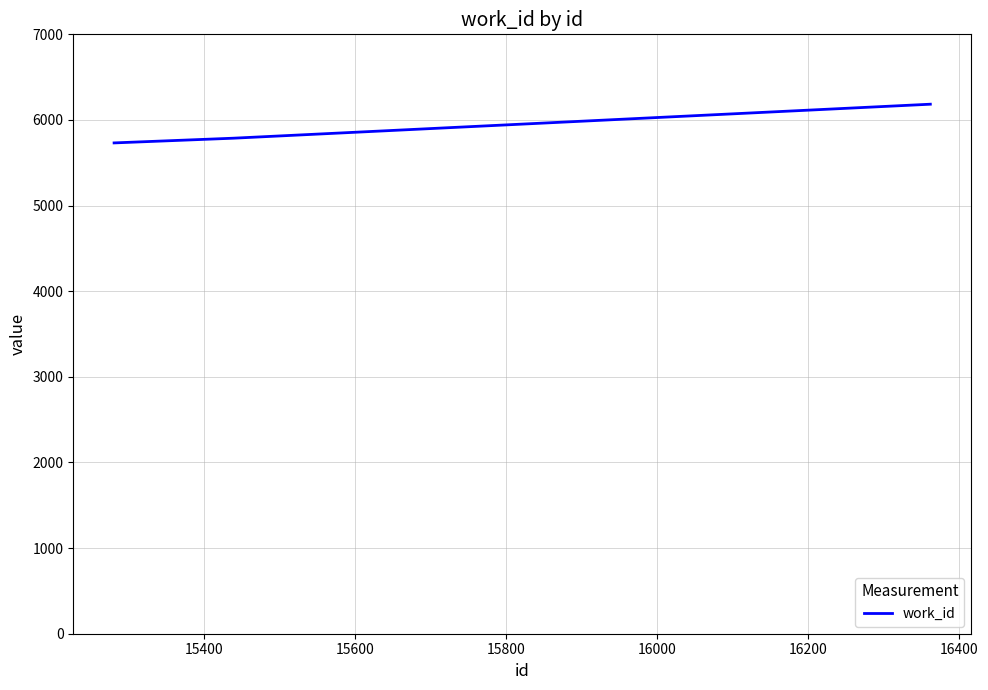

What is the minimum value shown in the chart?

5732